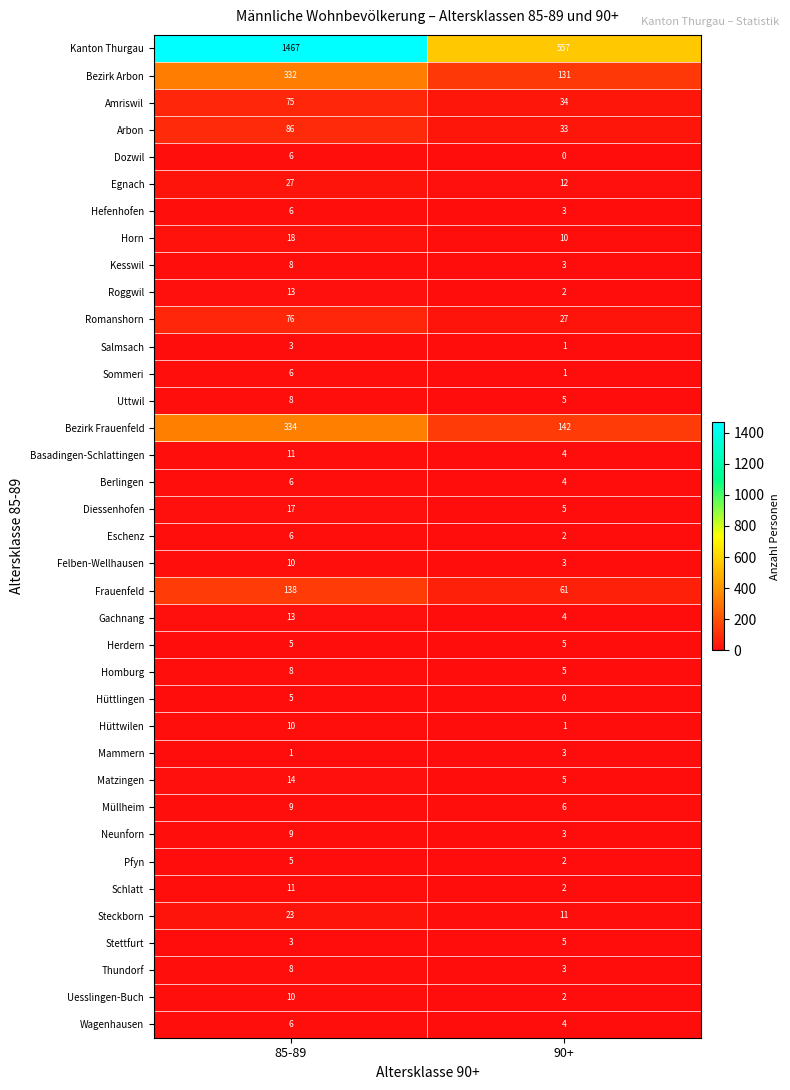

At which category does the chart reach its minimum across all series?

90+